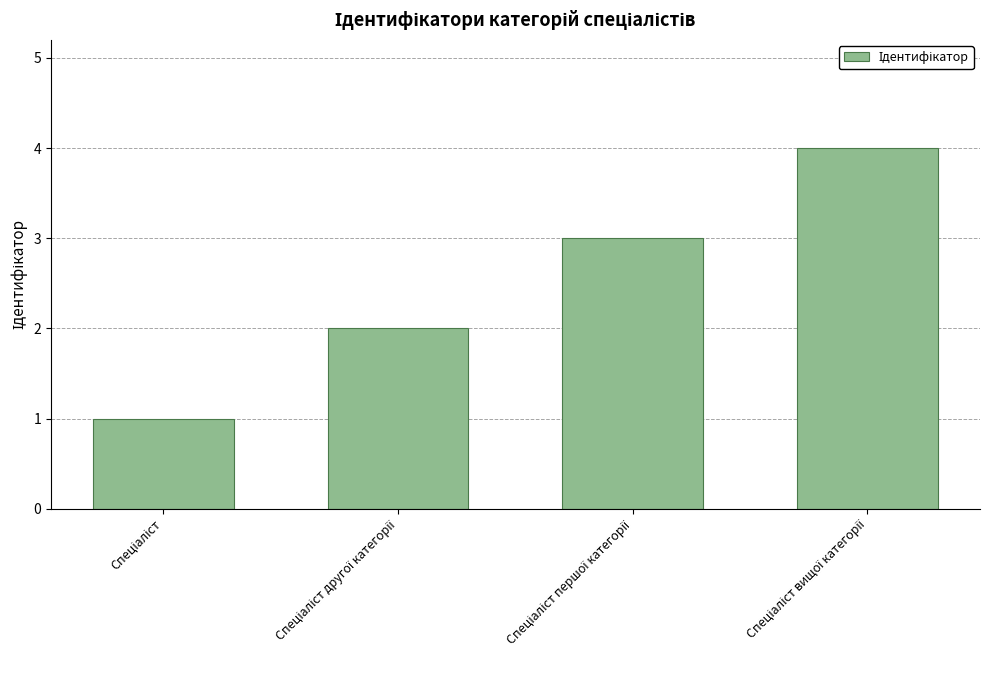

What is the greatest value displayed?

4